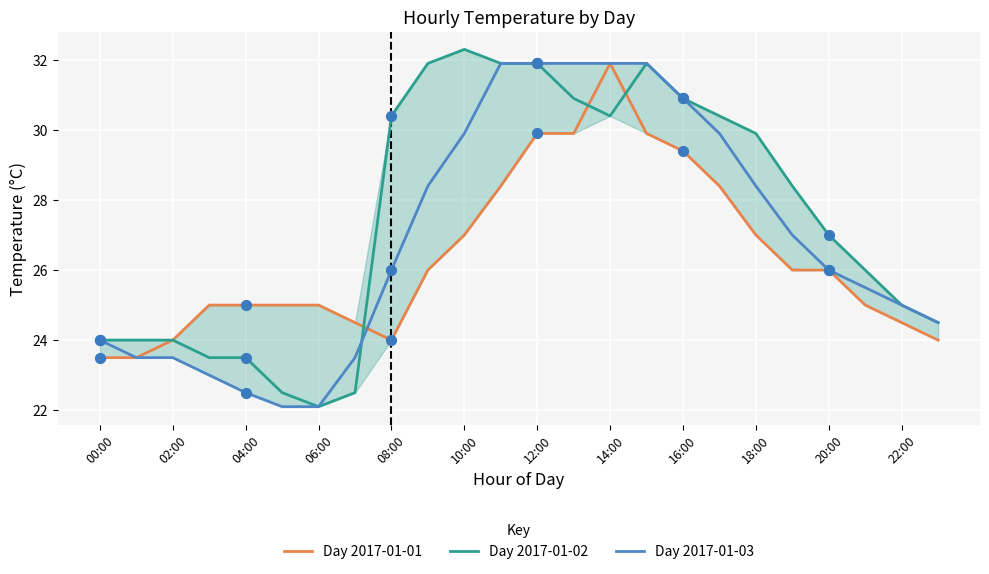

What is the total value across all series at 01:00?

71.0